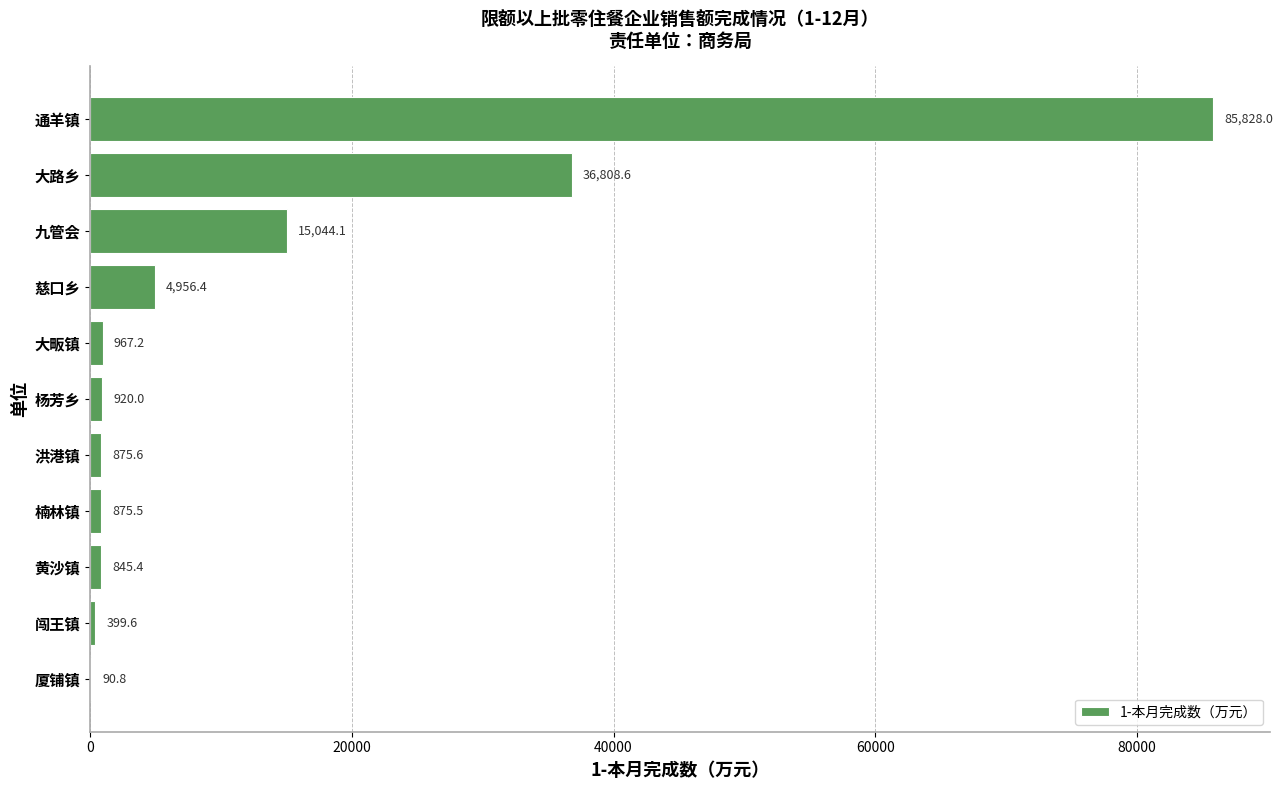

What is the sum of all values?

147611.2